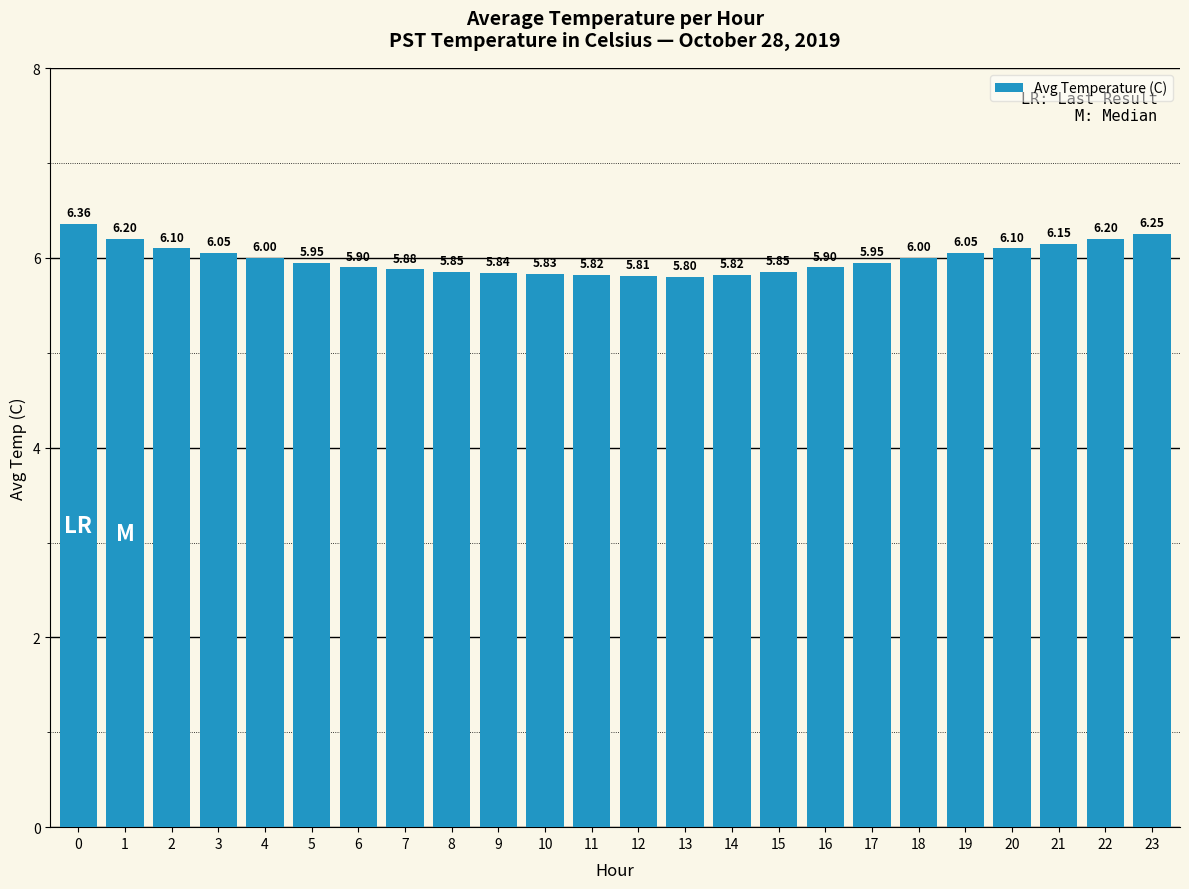

What is the difference between the second highest and second lowest values?

0.4